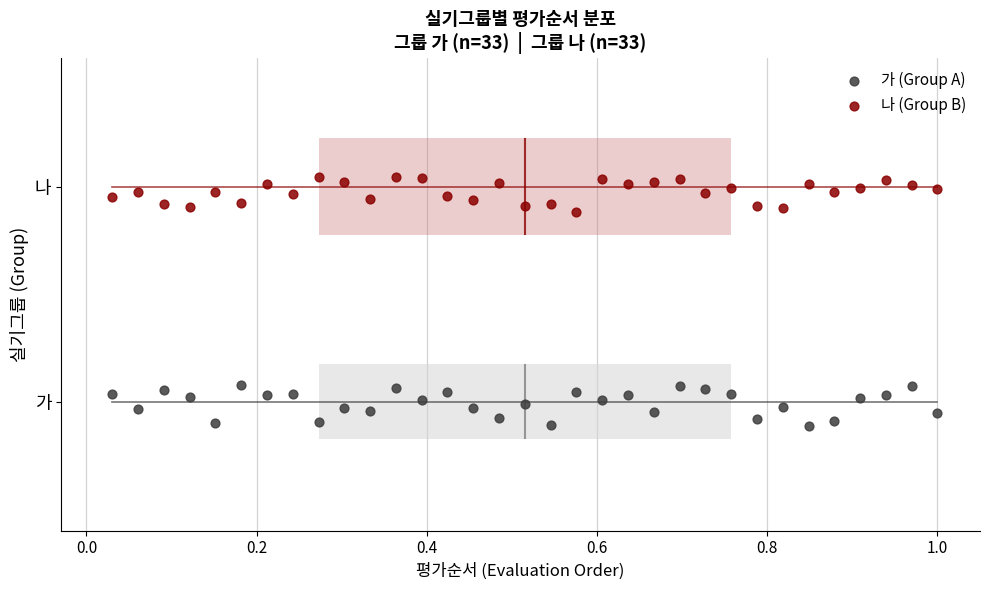

Which series reaches the maximum Y coordinate?

나 (Group B)